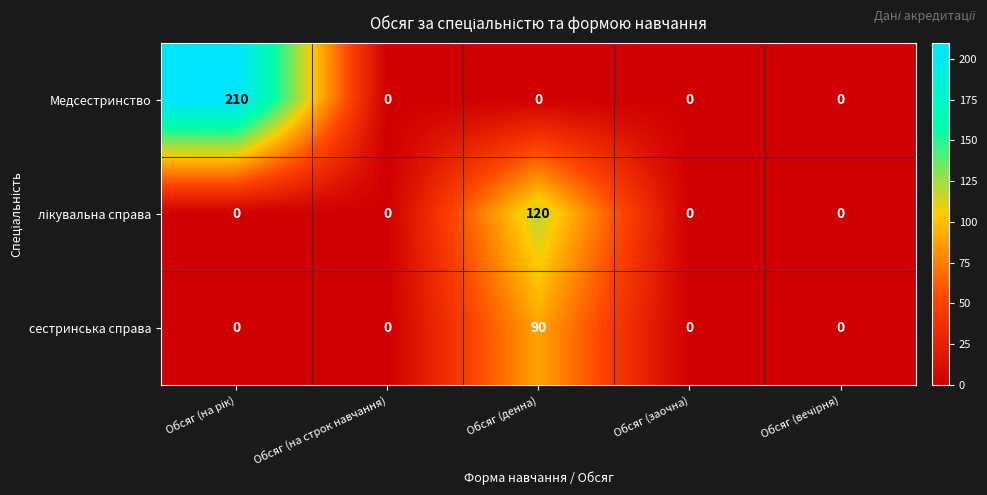

What is the average value of the сестринська справа series?

18